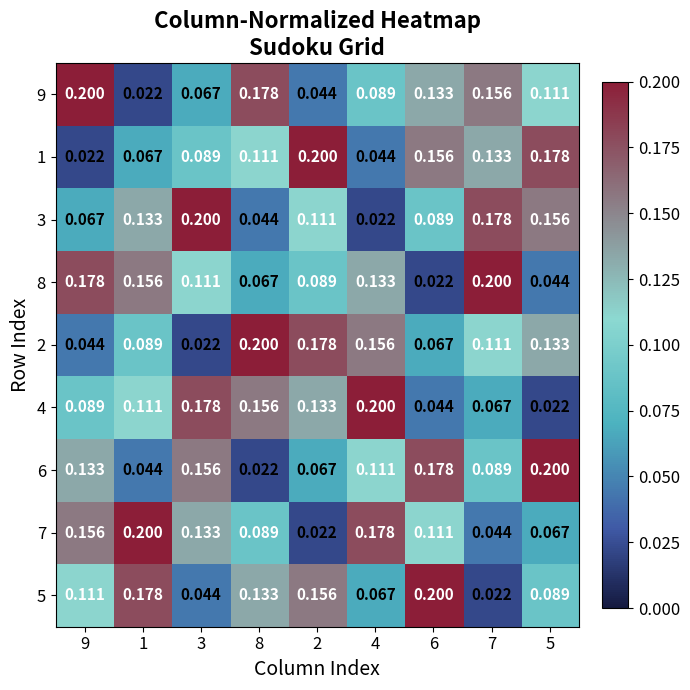

Which series changed the most between 4 and 5?

4